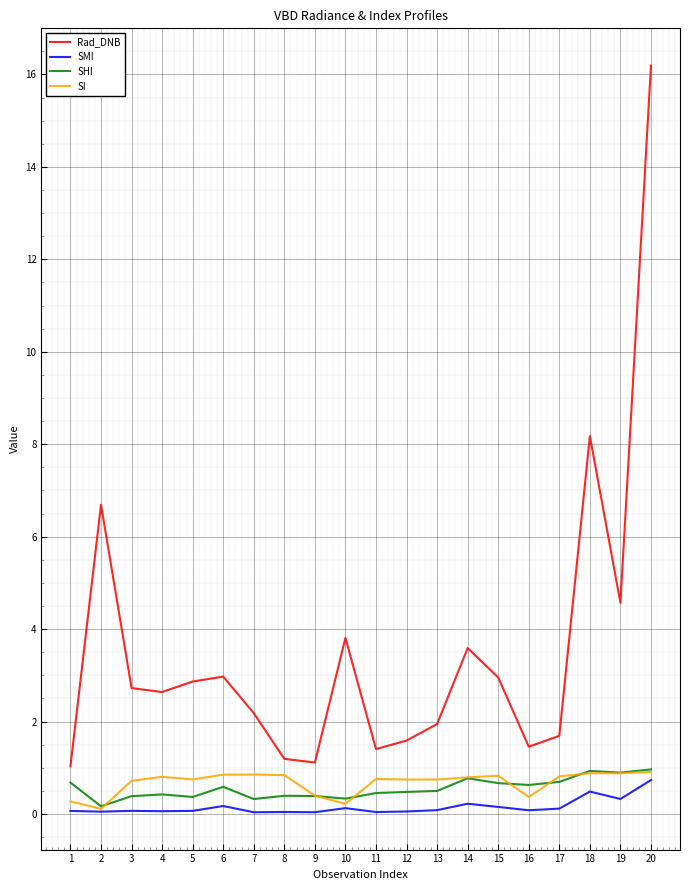

At 7, list the series in order from largest to smallest.

Rad_DNB, SI, SHI, SMI